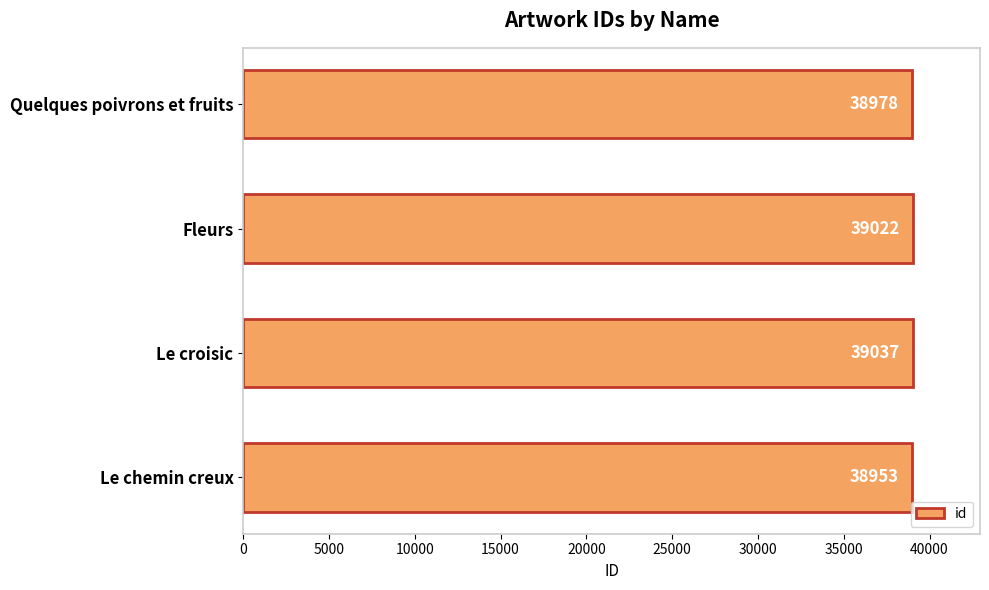

What is the sum of all values?

155990